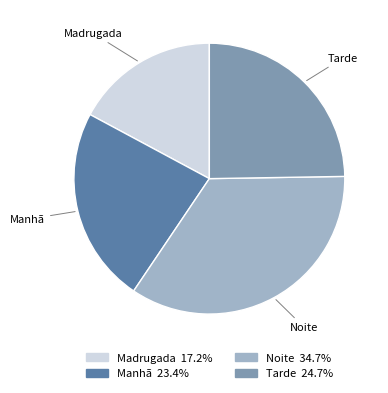

Is there a majority slice in this chart?

No